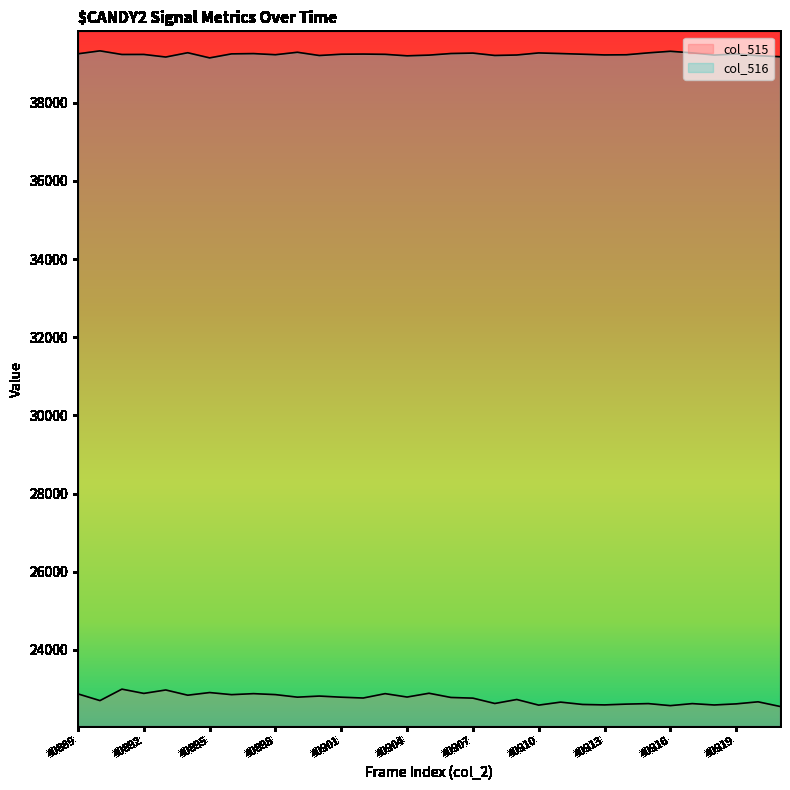

Is it true that col_515 equals 22602 at 40912?

True